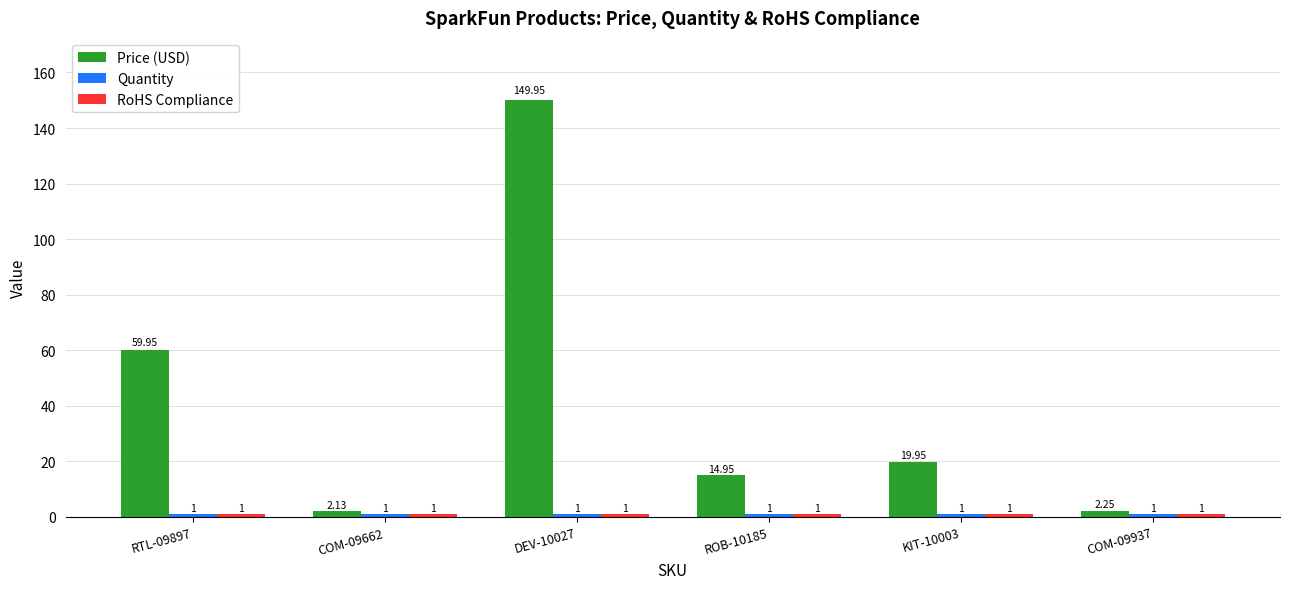

How many bars are there in each group?

3